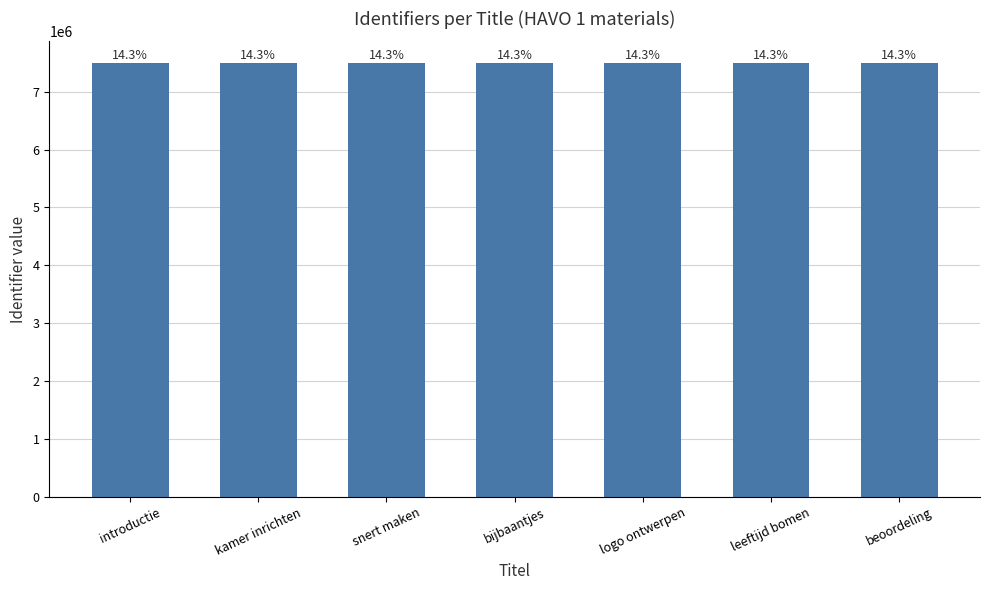

What is the sum of all values?

52468000